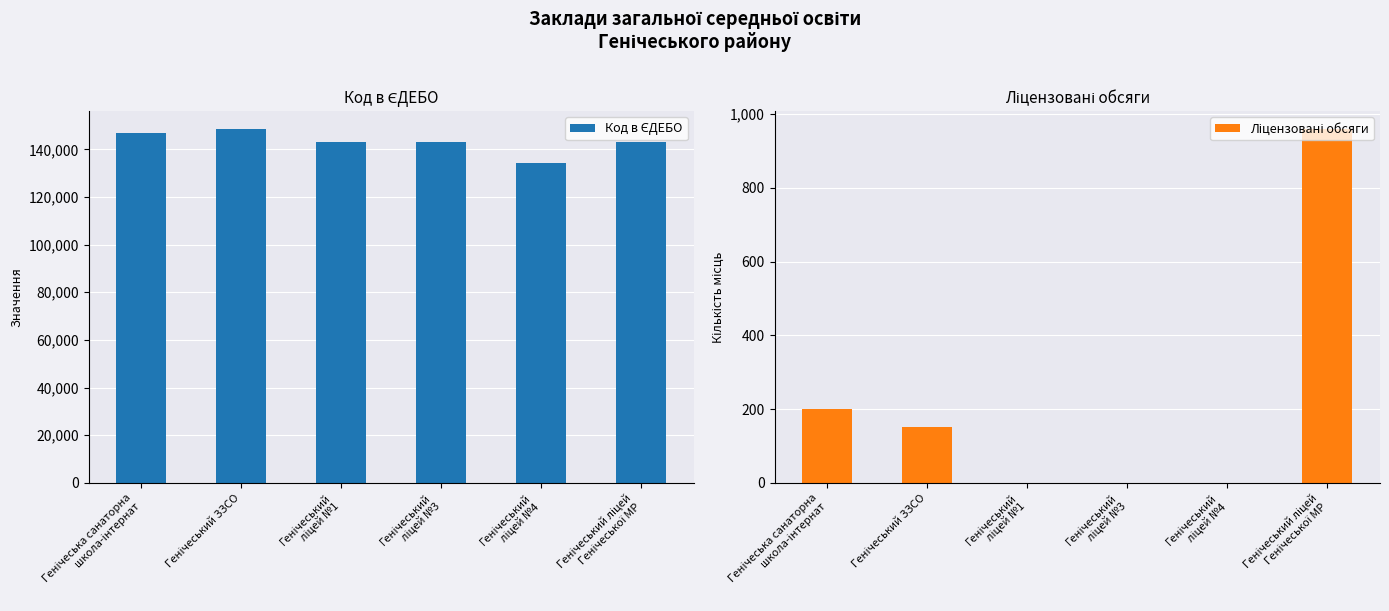

What is the approximate value of Код в ЄДЕБО at Генічеський ліцей
Генічеської МР, to the nearest 100?

143200